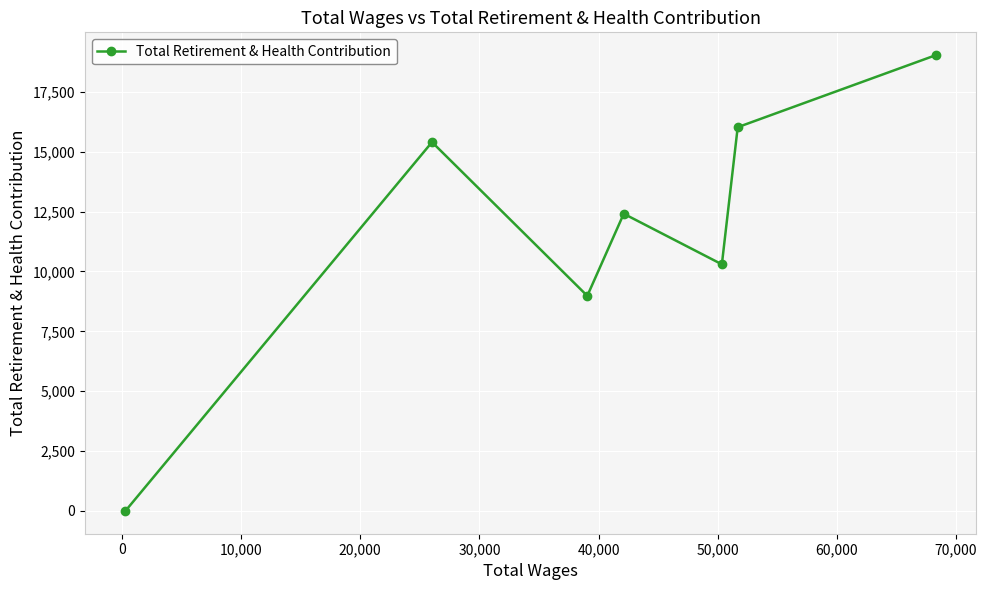

What is the greatest value displayed?

19034